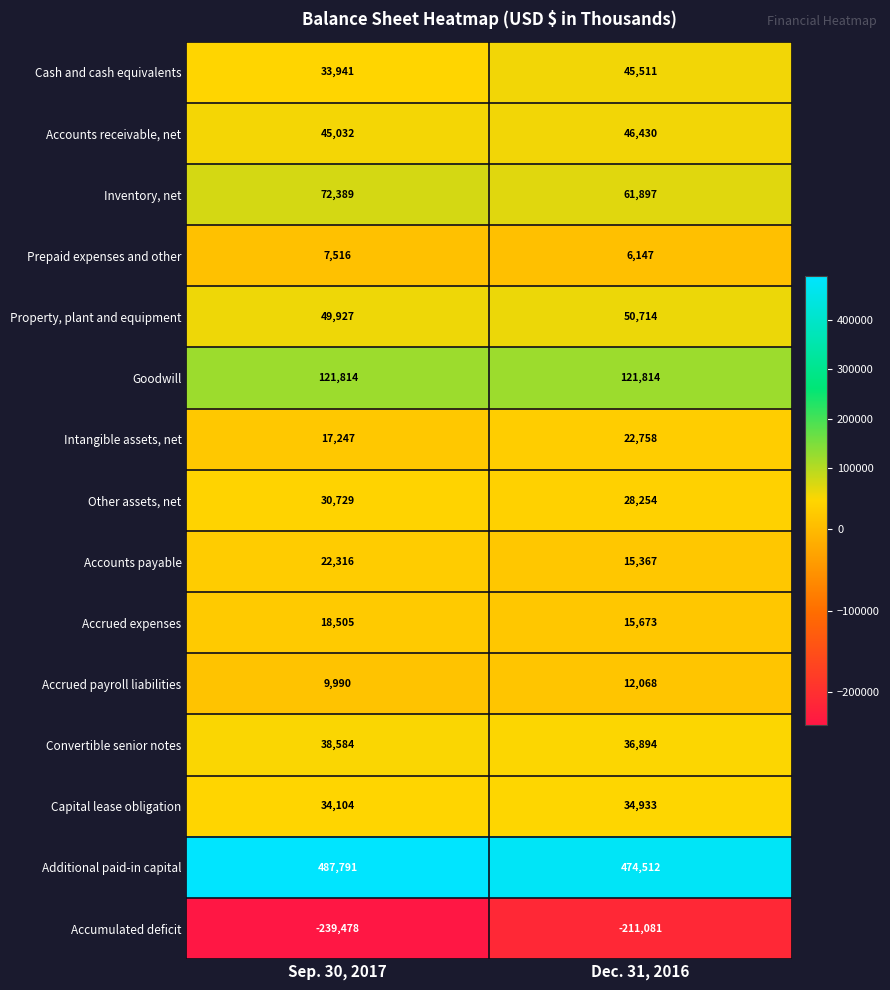

What value does the Accumulated deficit series have at Sep. 30, 2017, to the nearest 100?

-239500